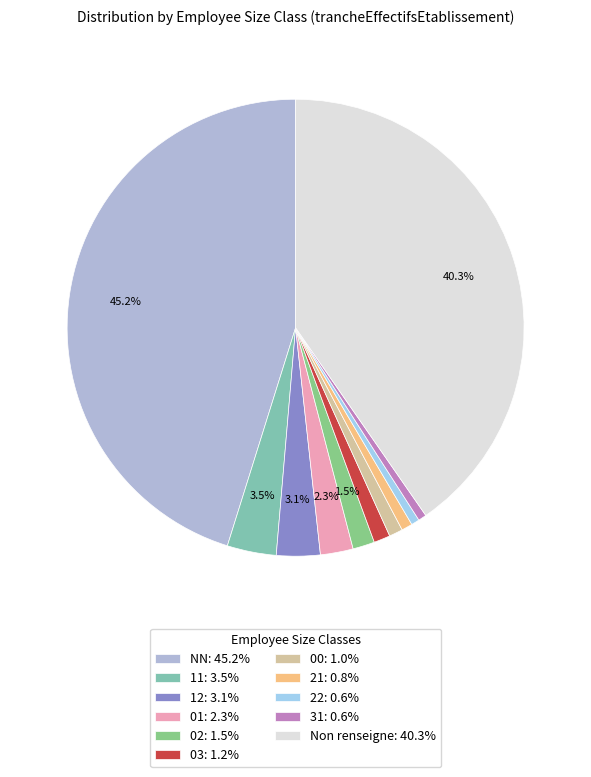

Does any single category account for the majority?

No